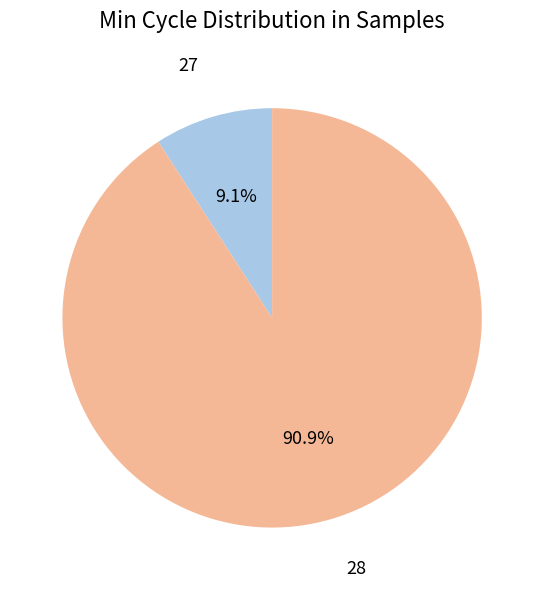

Between 27 and 28, which is larger?

28